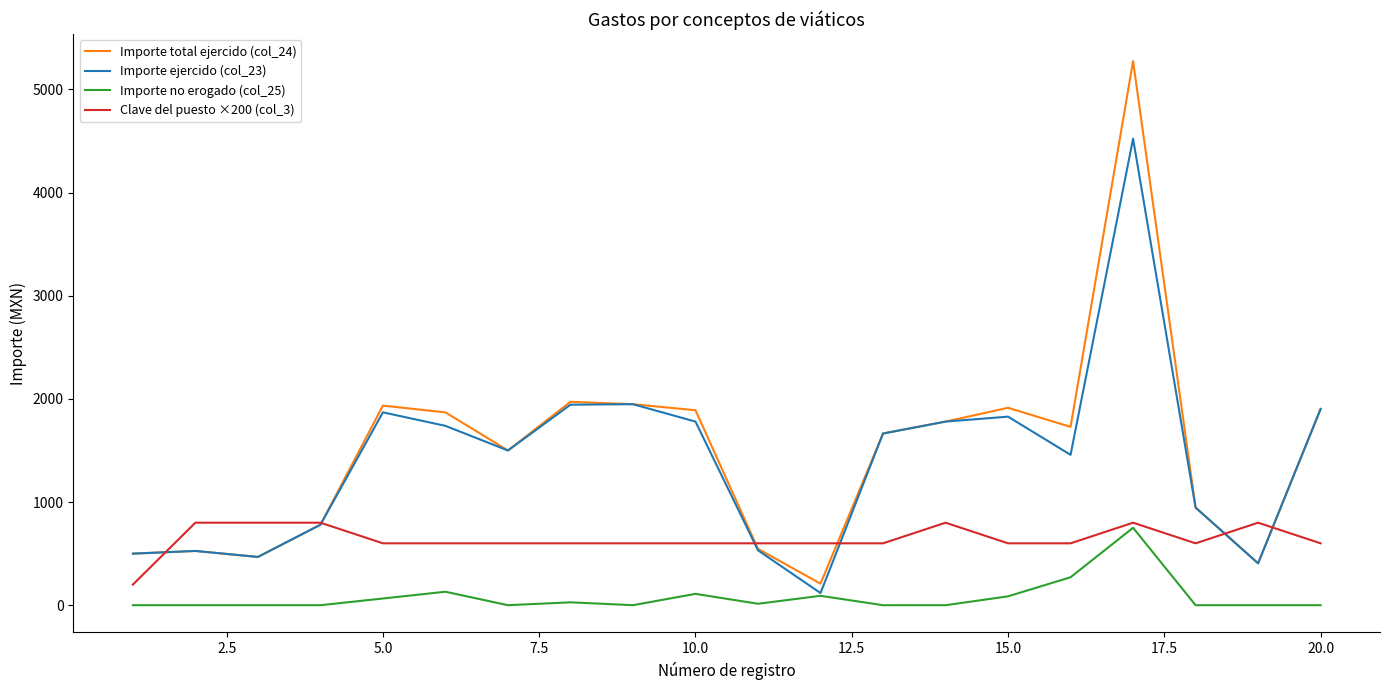

Count the Clave del puesto ×200 (col_3) values in the range 600 to 800.

19